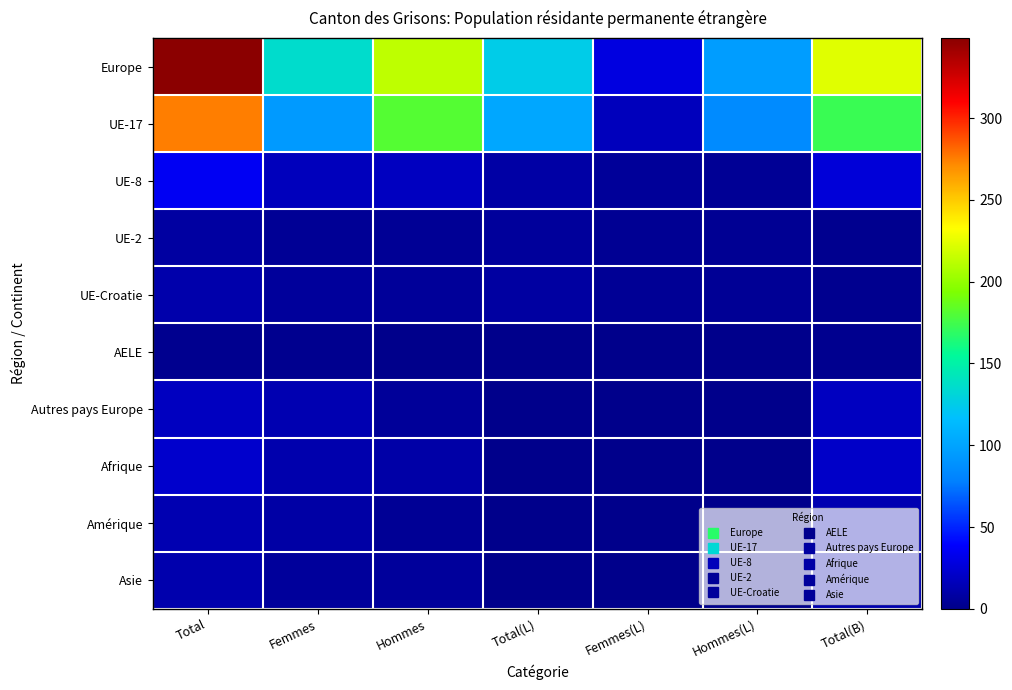

Reading left to right, list all the values displayed in this chart.

Europe: Total=349	Femmes=136	Hommes=213	Total(L)=125	Femmes(L)=29	Hommes(L)=96	Total(B)=223
UE-17: Total=275	Femmes=94	Hommes=181	Total(L)=102	Femmes(L)=17	Hommes(L)=85	Total(B)=173
UE-8: Total=35	Femmes=17	Hommes=18	Total(L)=9	Femmes(L)=5	Hommes(L)=4	Total(B)=26
UE-2: Total=8	Femmes=4	Hommes=4	Total(L)=6	Femmes(L)=3	Hommes(L)=3	Total(B)=2
UE-Croatie: Total=11	Femmes=6	Hommes=5	Total(L)=8	Femmes(L)=4	Hommes(L)=4	Total(B)=2
AELE: Total=2	Femmes=2	Hommes=0	Total(L)=0	Femmes(L)=0	Hommes(L)=0	Total(B)=2
Autres pays Europe: Total=18	Femmes=13	Hommes=5	Total(L)=0	Femmes(L)=0	Hommes(L)=0	Total(B)=18
Afrique: Total=22	Femmes=12	Hommes=10	Total(L)=0	Femmes(L)=0	Hommes(L)=0	Total(B)=21
Amérique: Total=13	Femmes=9	Hommes=4	Total(L)=0	Femmes(L)=0	Hommes(L)=0	Total(B)=13
Asie: Total=12	Femmes=6	Hommes=6	Total(L)=0	Femmes(L)=0	Hommes(L)=0	Total(B)=12